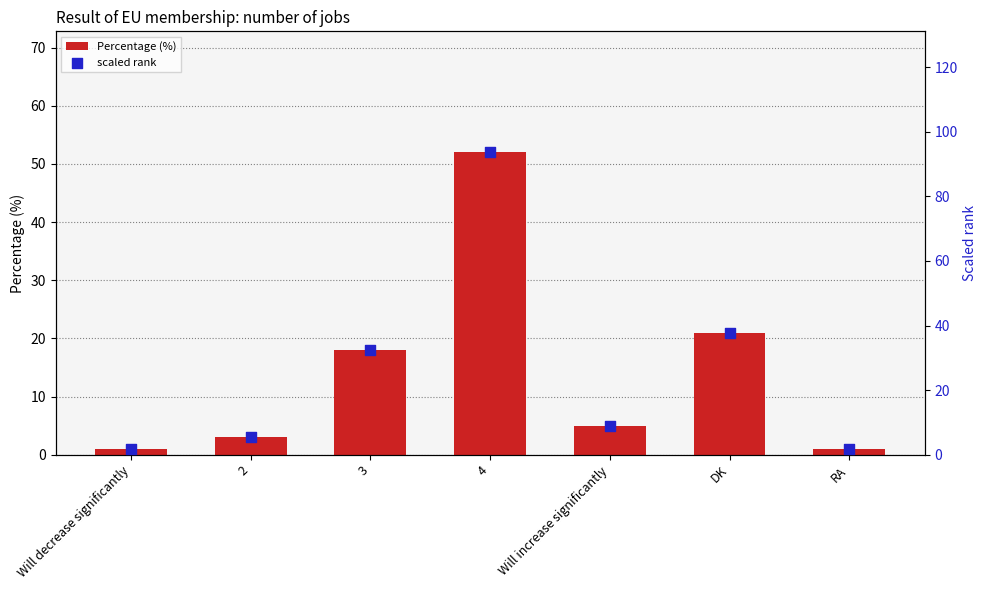

Which series contains the lowest Y value?

Percentage (%)